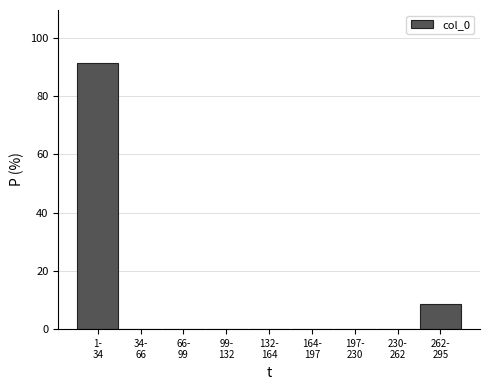

What is the maximum value shown in the chart?

91.3